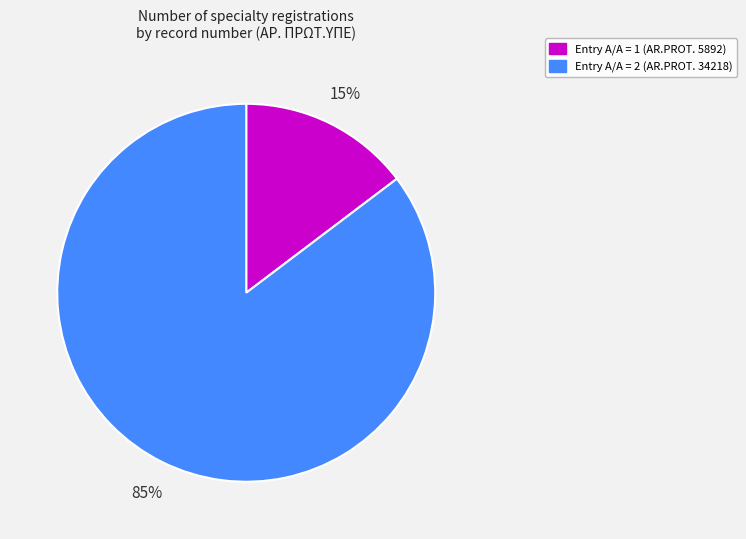

Is there a majority slice in this chart?

Yes